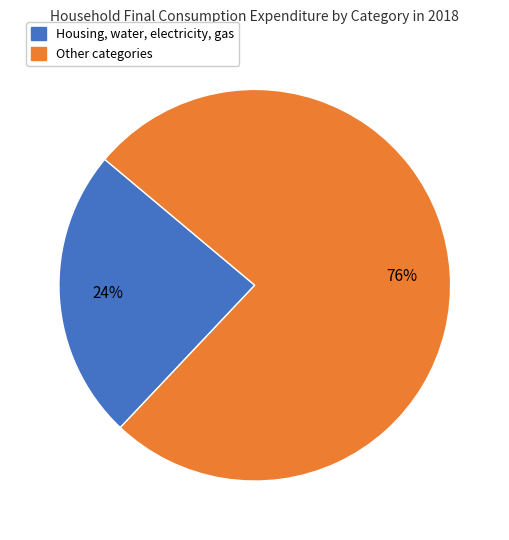

Is there any slice that represents more than half of the pie?

Yes